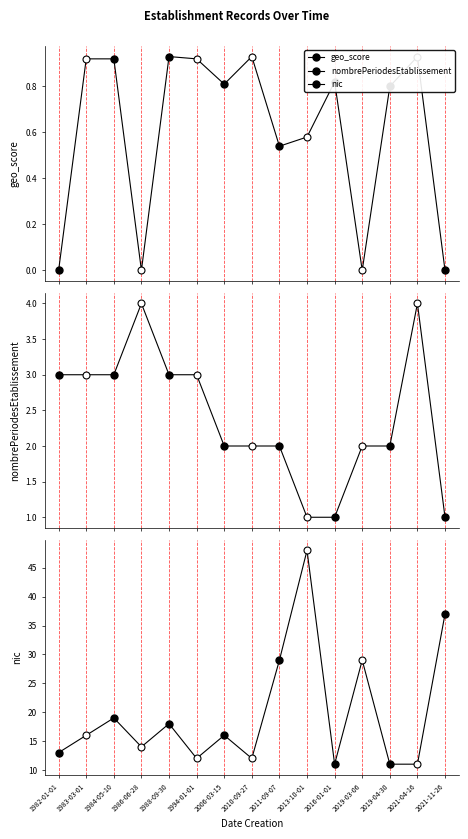

True or false: geo_score and nombrePeriodesEtablissement intersect in this chart.

False